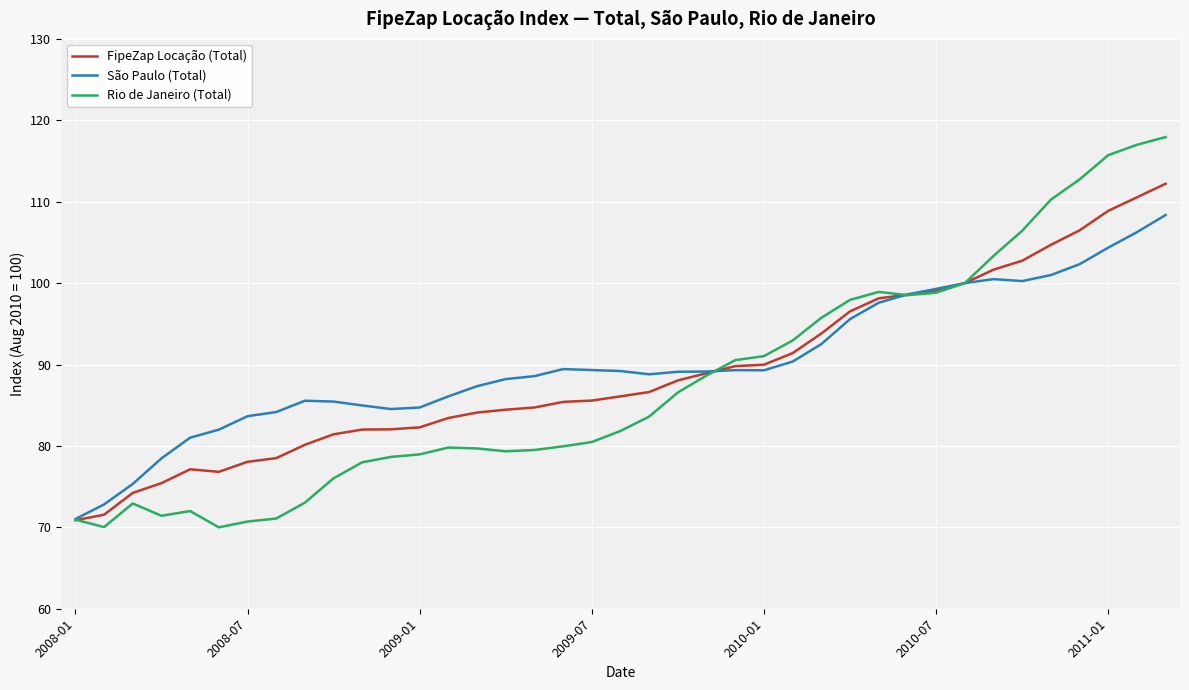

What is the maximum value for São Paulo (Total)?

108.4